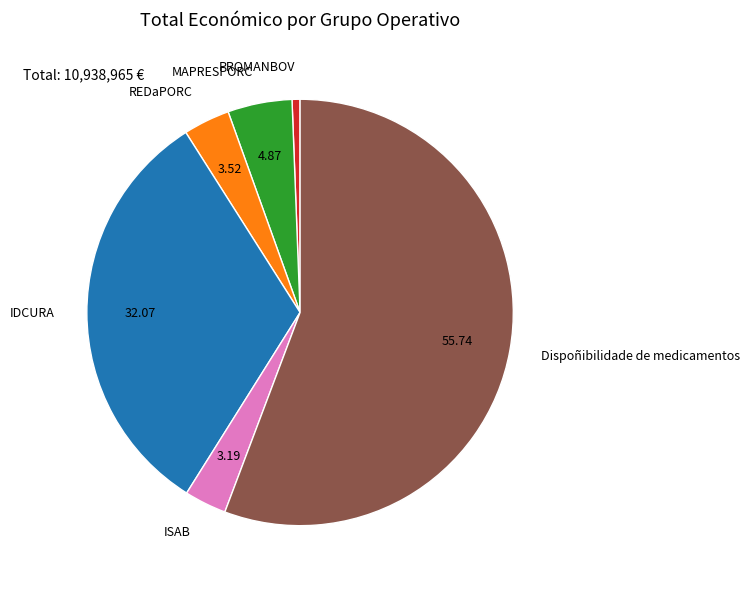

Which slice is the largest?

Dispoñibilidade de medicamentos